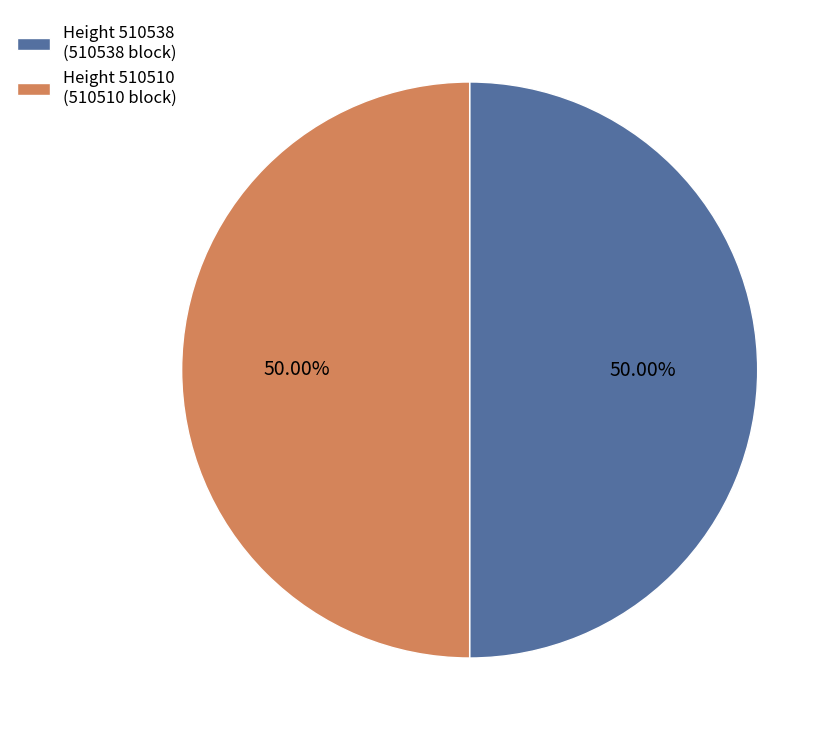

Count the number of slices in the pie.

2